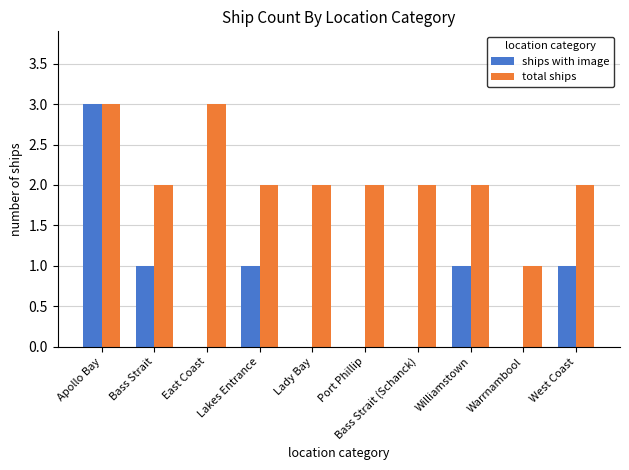

Reading left to right, what are all the values shown in this chart?

ships with image: Apollo Bay=3	Bass Strait=1	East Coast=0	Lakes Entrance=1	Lady Bay=0	Port Phillip=0	Bass Strait (Schanck)=0	Williamstown=1	Warrnambool=0	West Coast=1
total ships: Apollo Bay=3	Bass Strait=2	East Coast=3	Lakes Entrance=2	Lady Bay=2	Port Phillip=2	Bass Strait (Schanck)=2	Williamstown=2	Warrnambool=1	West Coast=2